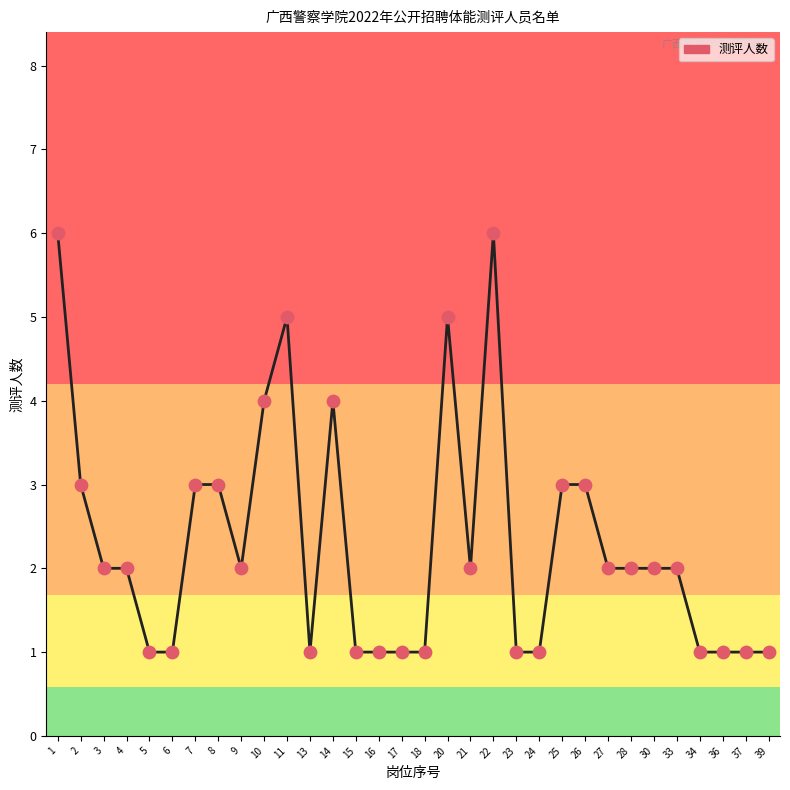

What is the change in value from 18 to 28?

+1